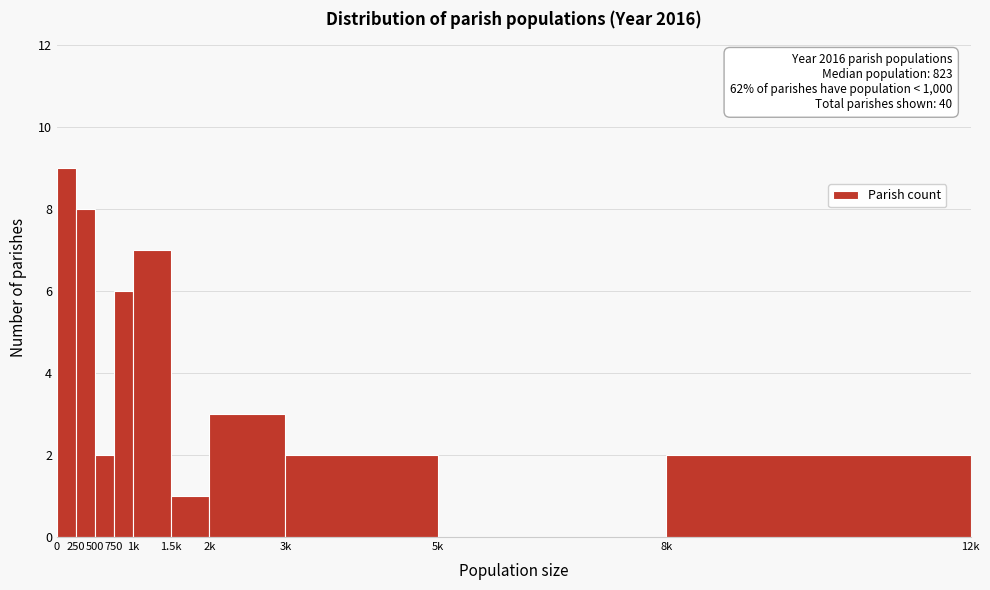

Reading right to left, list all the values displayed in this chart.

8k=2	5k=0	3k=2	2k=3	1.5k=1	1k=7	750=6	500=2	250=8	0=9